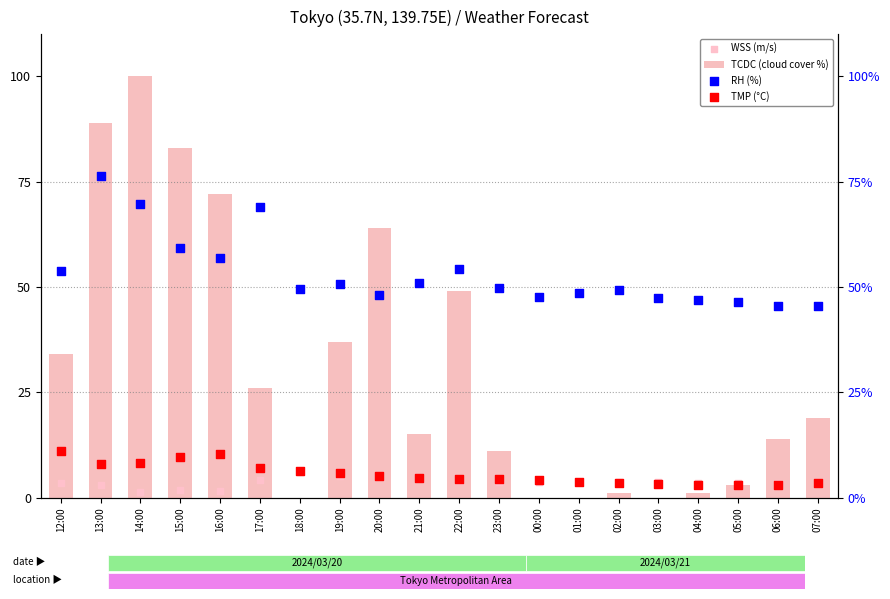

Which series reaches the minimum Y coordinate?

TCDC (cloud cover %)